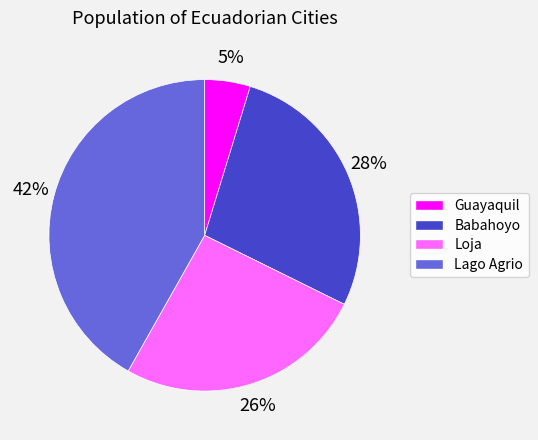

Which category has the biggest portion of the pie?

Lago Agrio